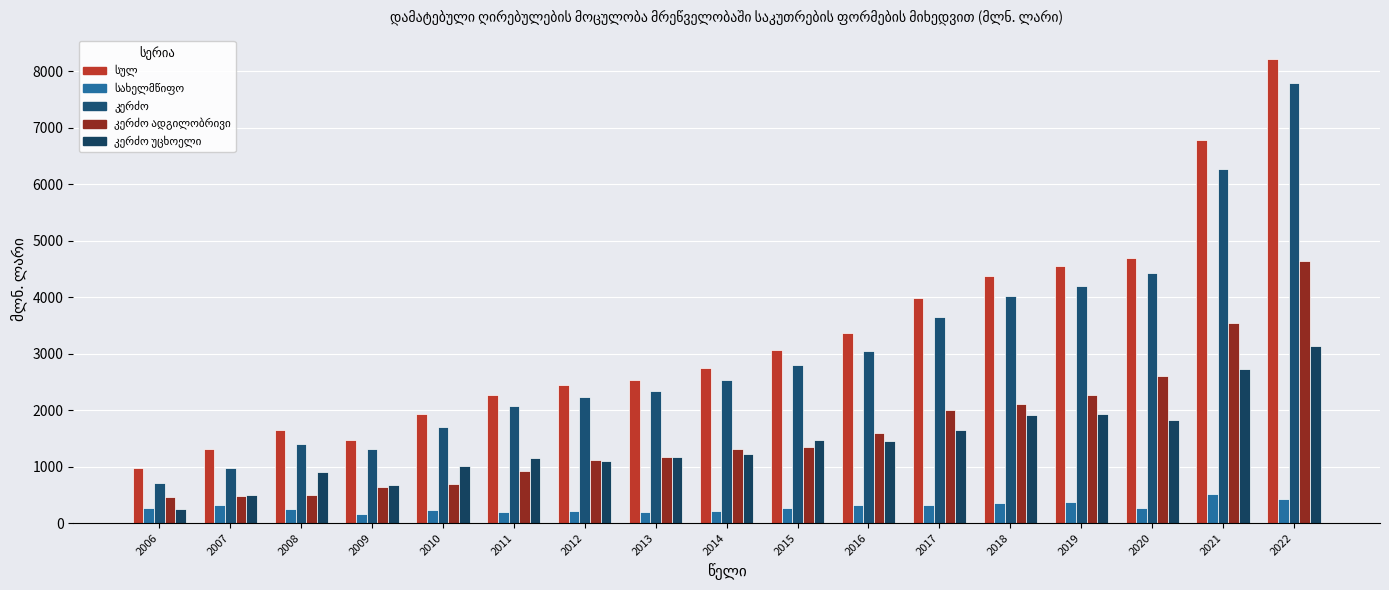

Does the chart contain any negative values?

No